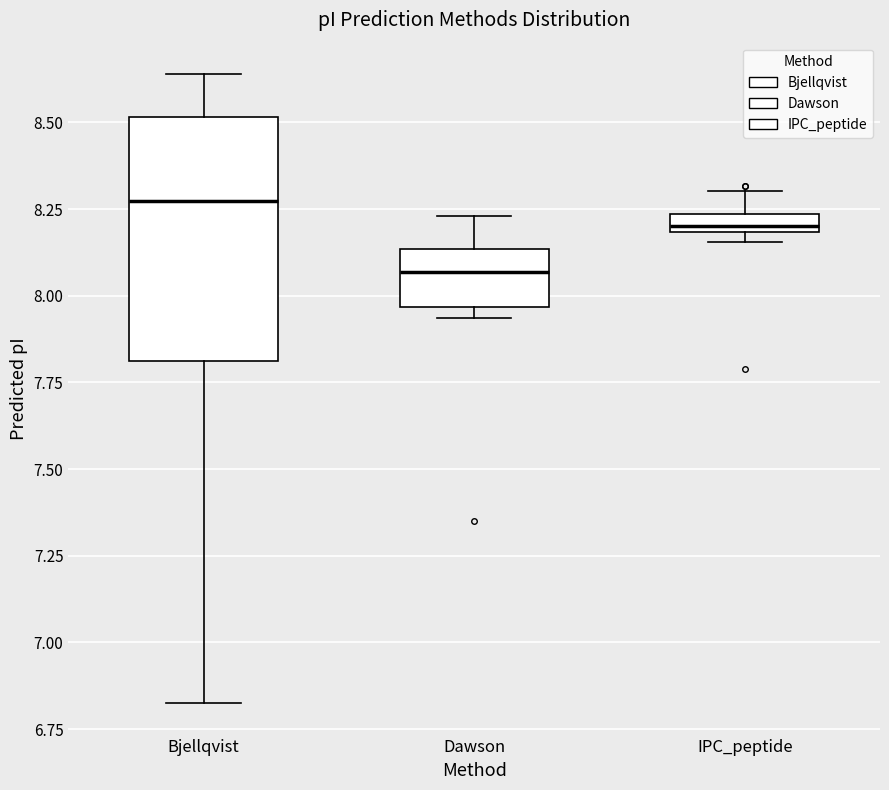

Where does the lower whisker of the box for Bjellqvist end on the y-axis? The values are not printed on the chart, so give them approximately, as read against the axis.

6.85